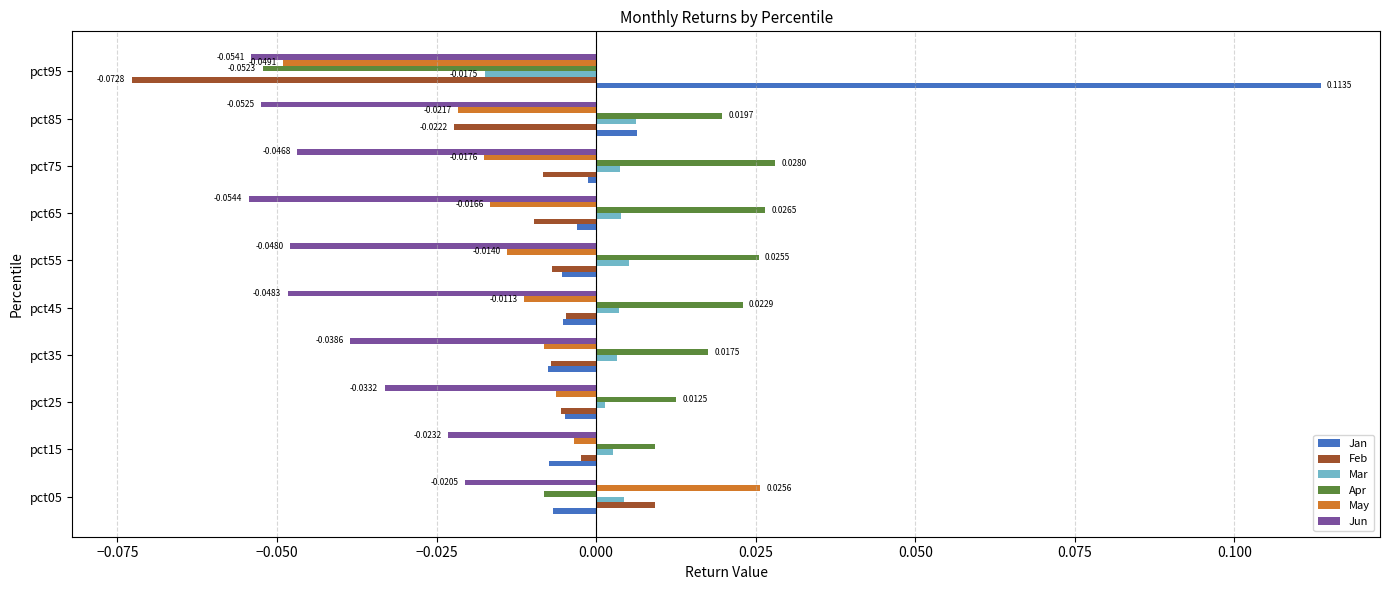

Rank the series by their maximum value, from lowest to highest.

Jun, Mar, Feb, May, Apr, Jan